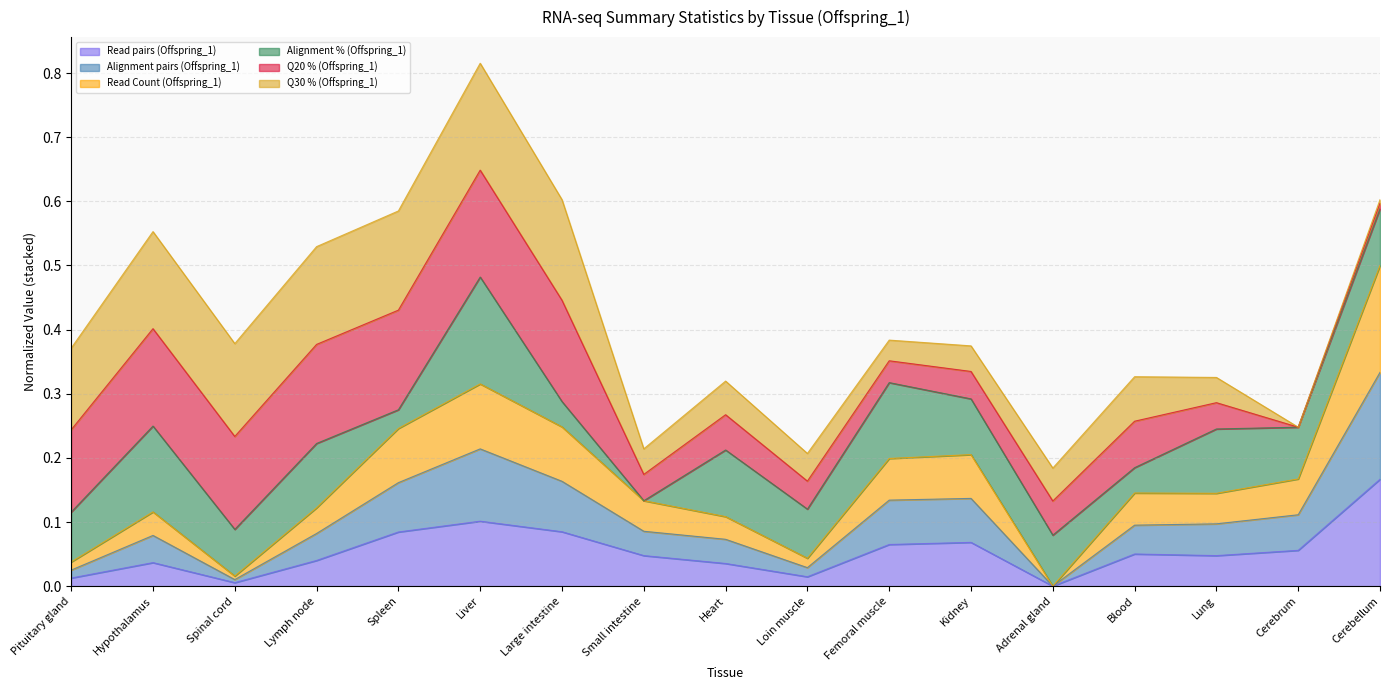

Which series has the widest spread of values?

Read Count (Offspring_1)